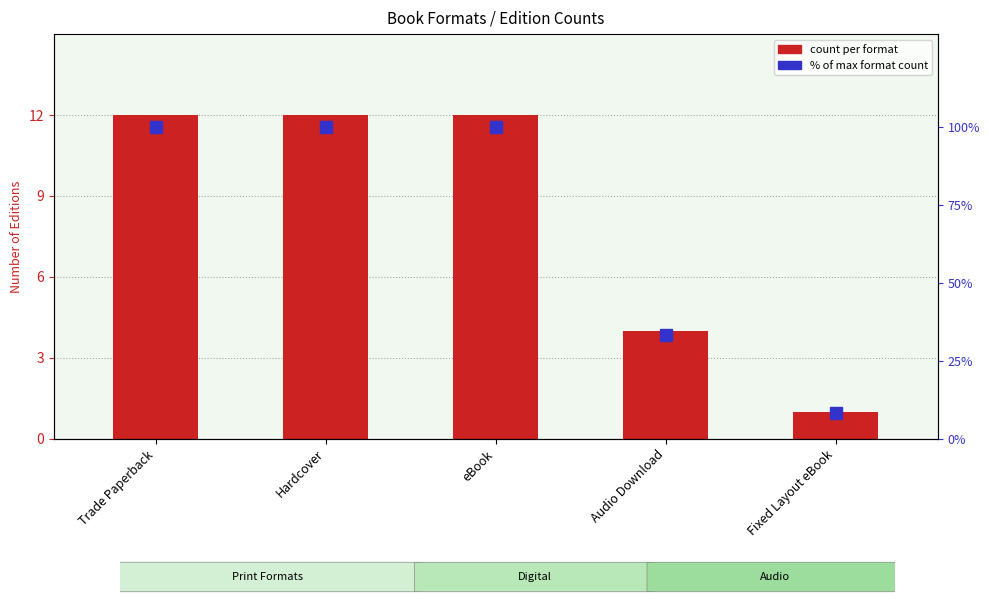

How many categories are shown in the chart?

5